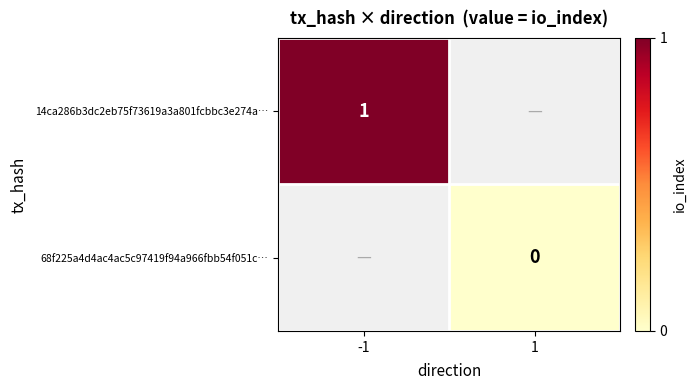

True or false: 14ca286b3dc2eb75f73619a3a801fcbbc3e274a… has a value of 2 at -1.

False